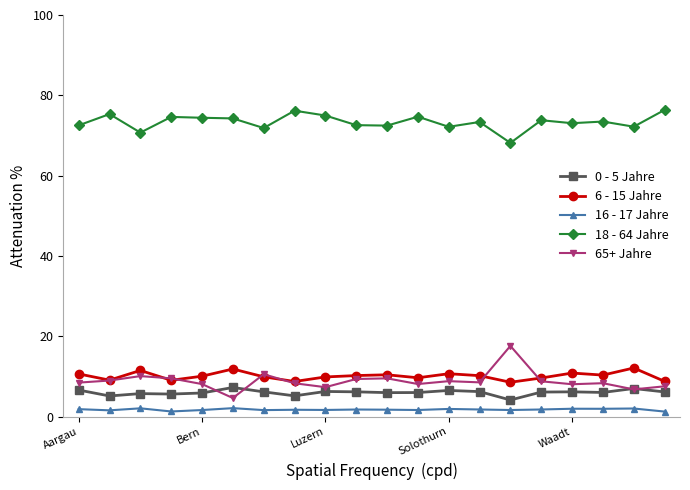

True or false: 0 - 5 Jahre and 16 - 17 Jahre intersect in this chart.

False